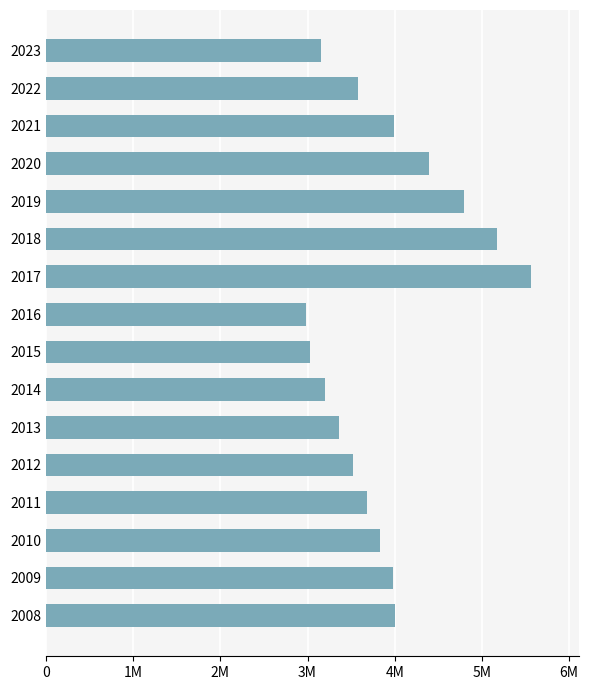

What is the sum of all values?

62227000